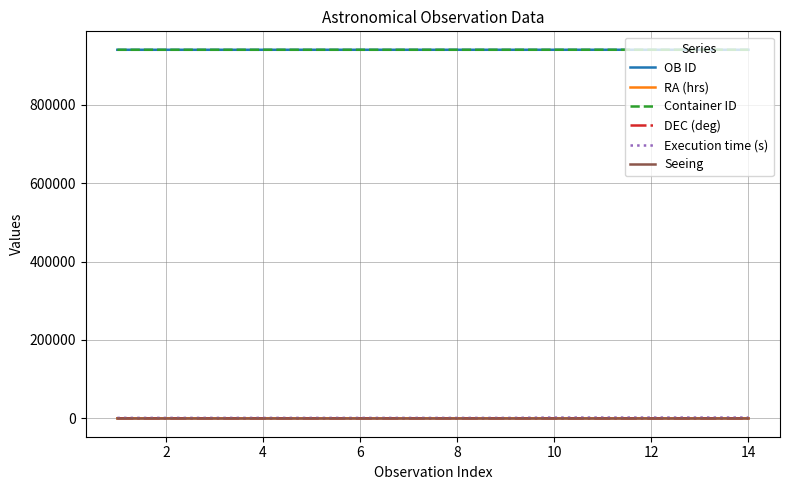

True or false: Execution time (s) and Seeing intersect in this chart.

False